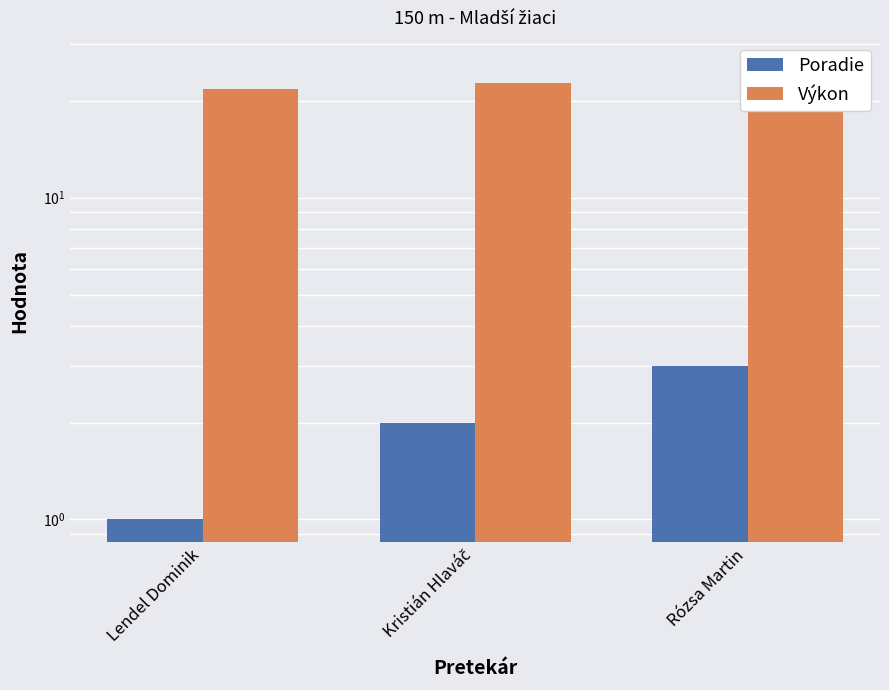

At which label is Výkon closest to 23?

Kristián Hlaváč